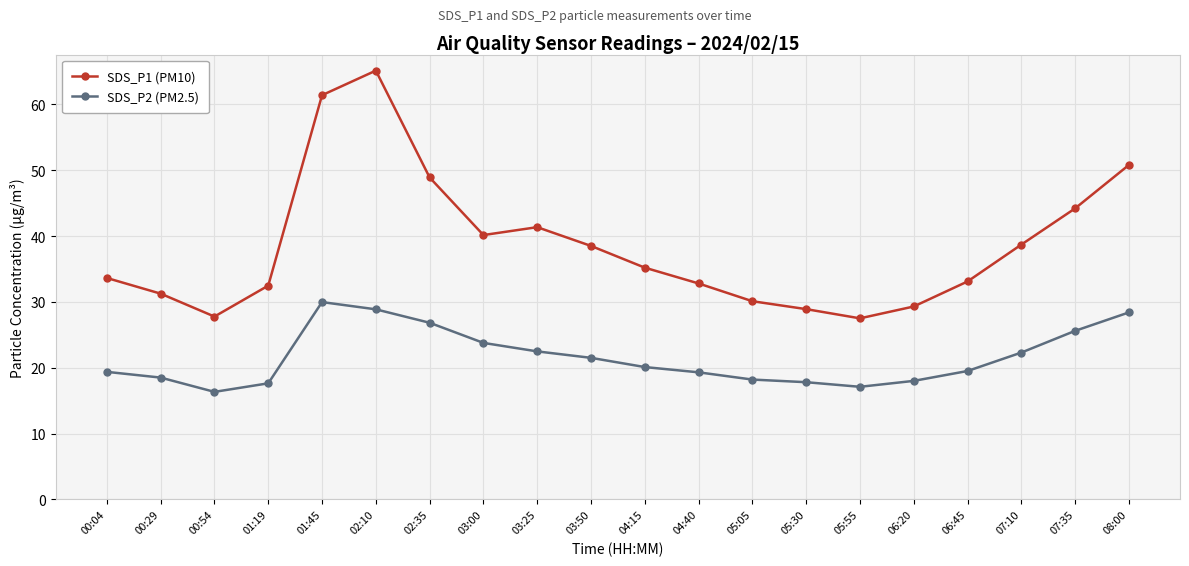

What is the label of the 10th point from the right?

04:15